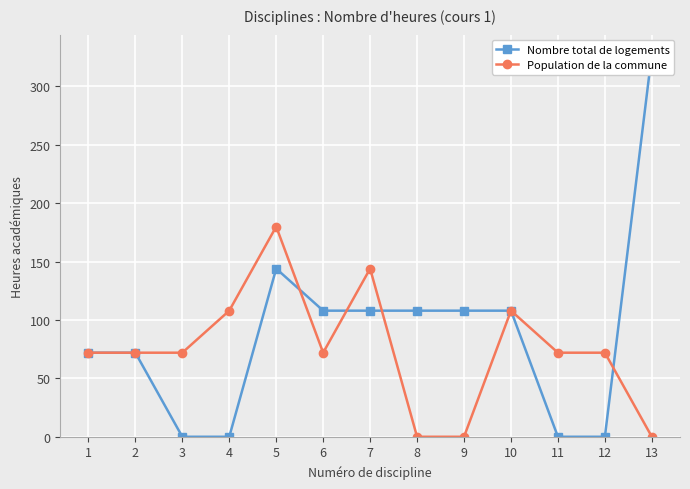

Count the number of categories in the chart.

13